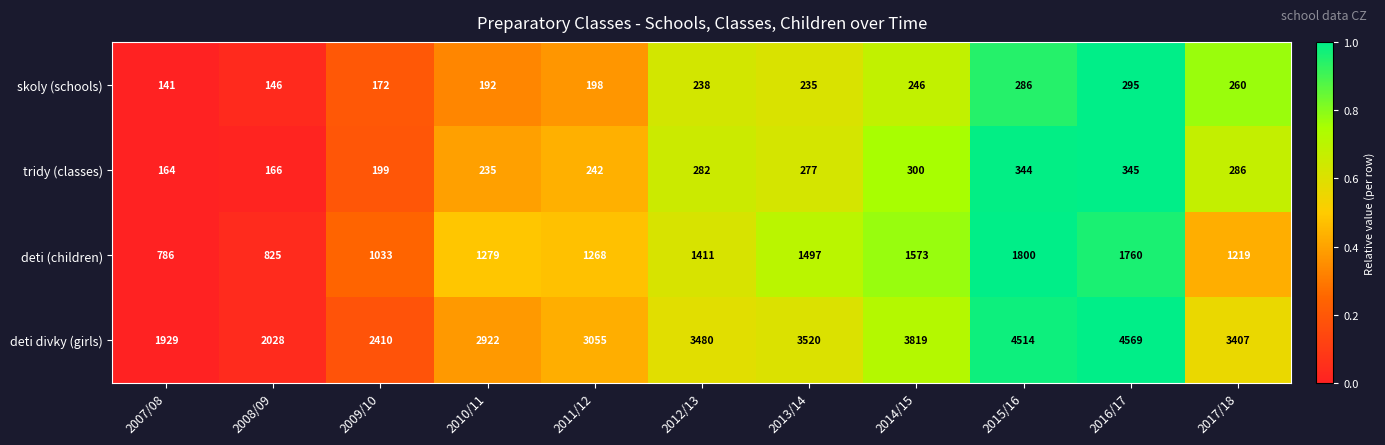

What is the maximum value shown in the chart?

4569